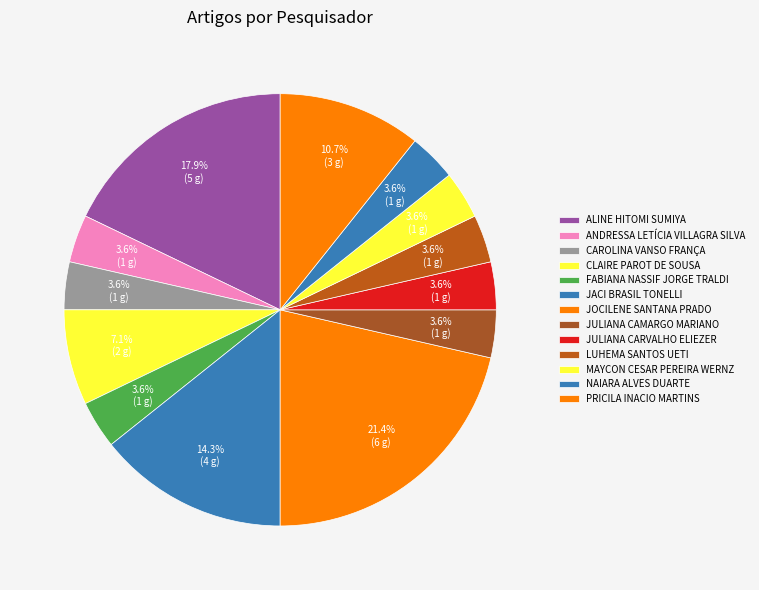

How many segments does this pie chart have?

13